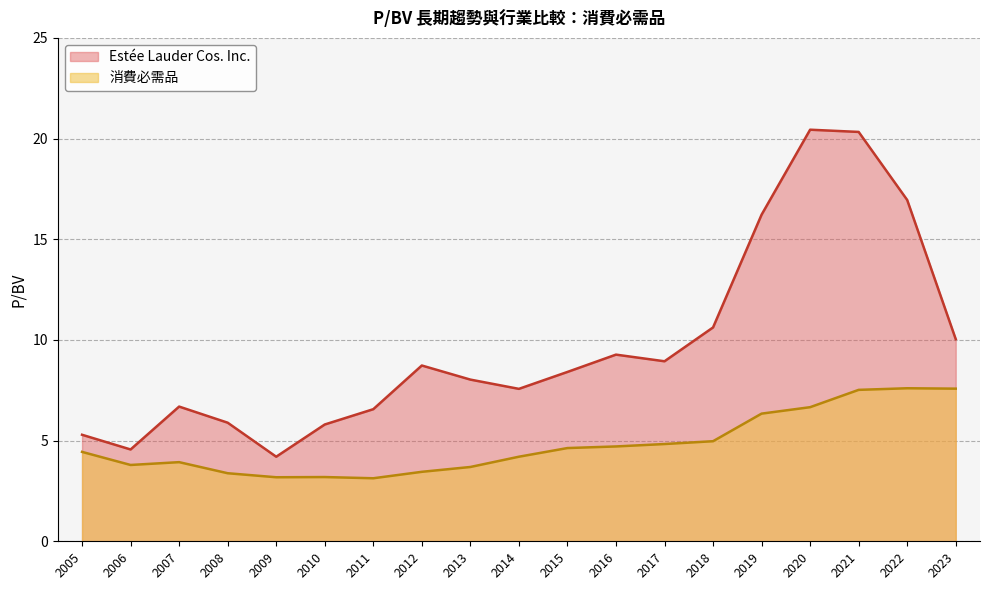

True or false: Estée Lauder Cos. Inc. has more than 2 points higher than both neighbors.

True